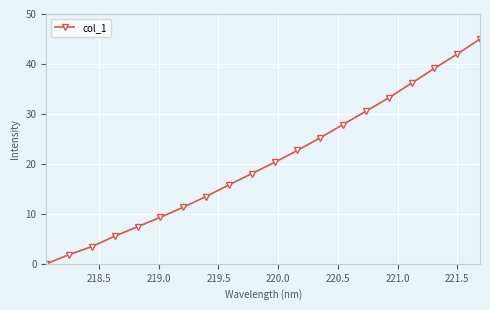

What is the sum of all values?

408.3